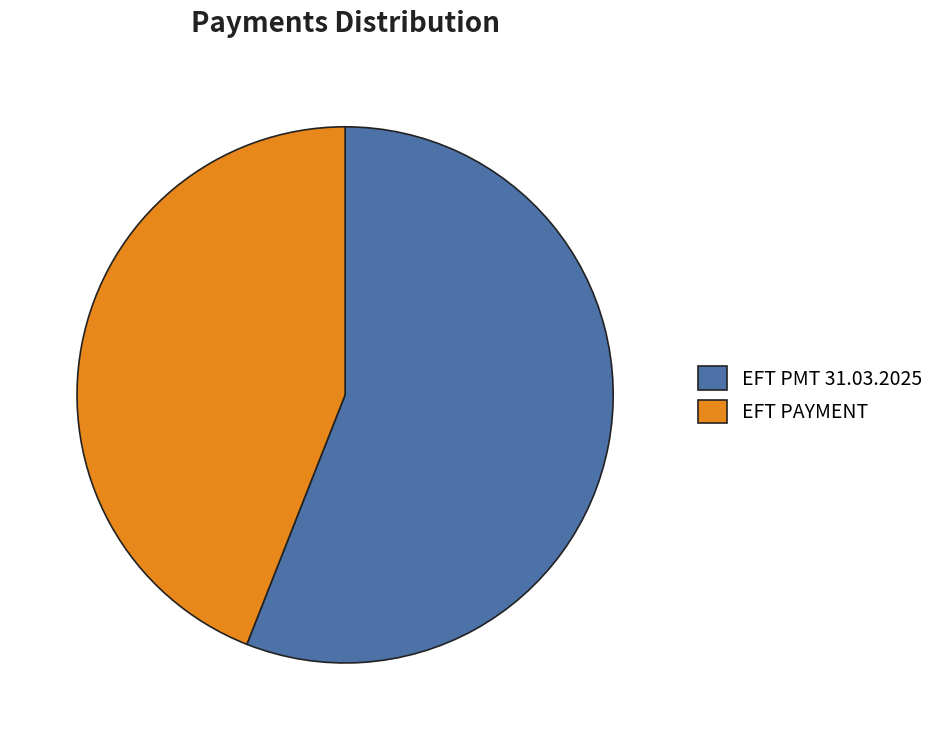

Between EFT PMT 31.03.2025 and EFT PAYMENT, which is larger?

EFT PMT 31.03.2025